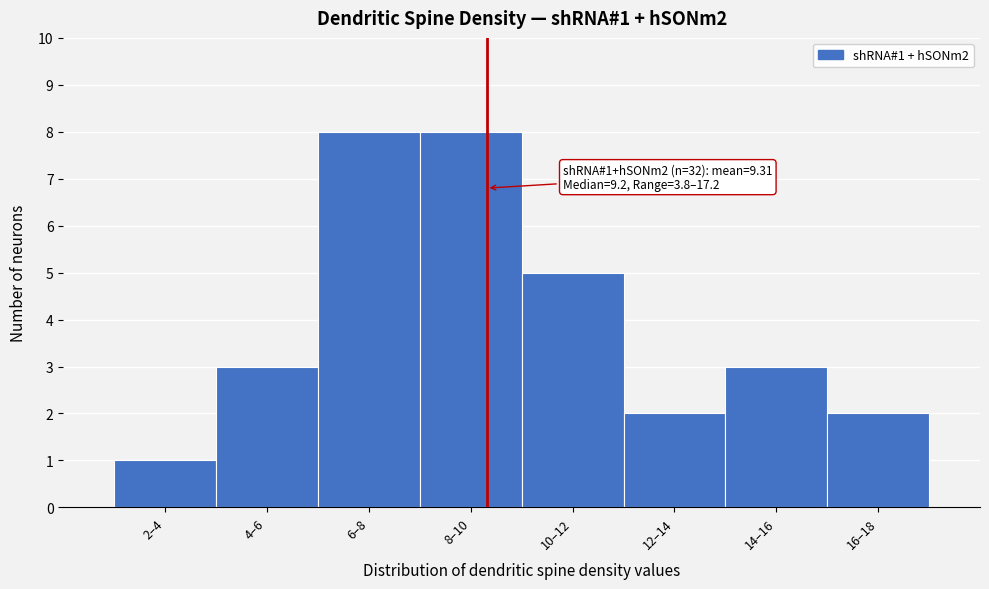

Reading left to right, extract all data points from this chart.

1	3	8	8	5	2	3	2